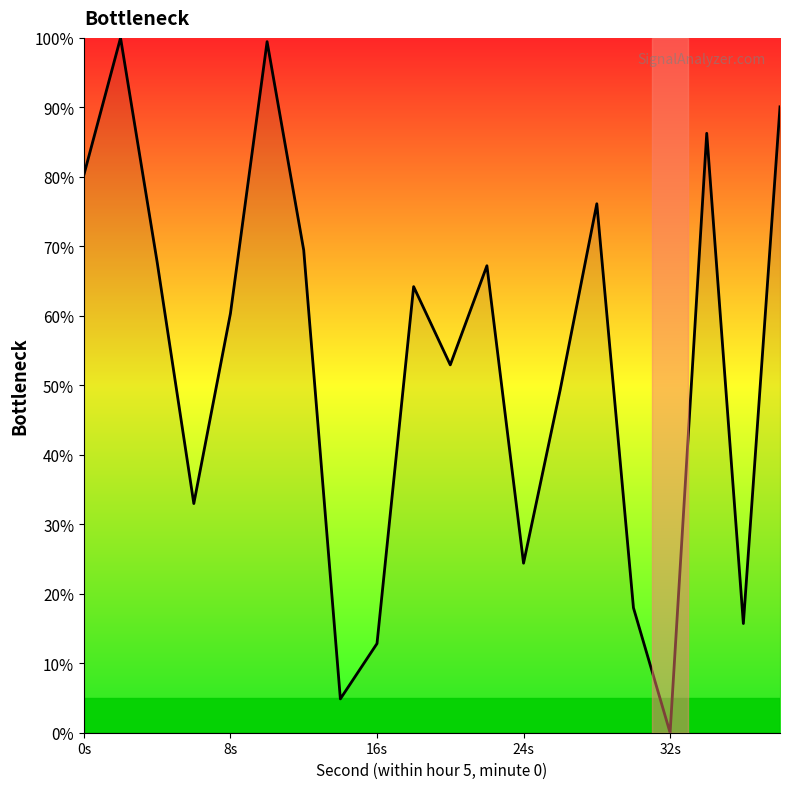

What is the sum of all values?

1072.2